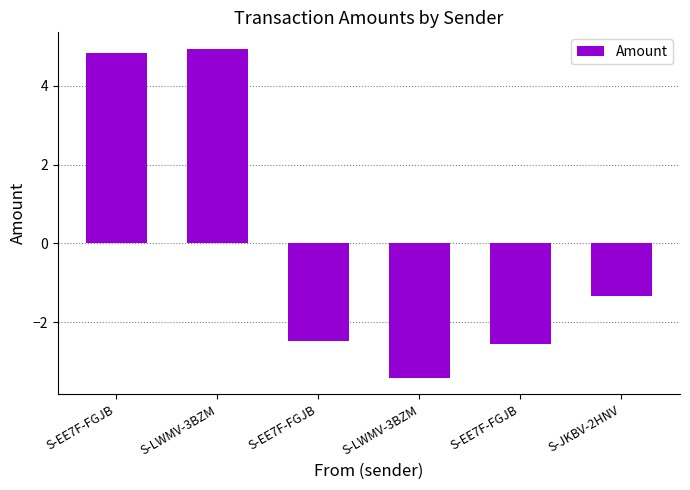

Which label corresponds to the smallest value in the chart?

S-LWMV-3BZM